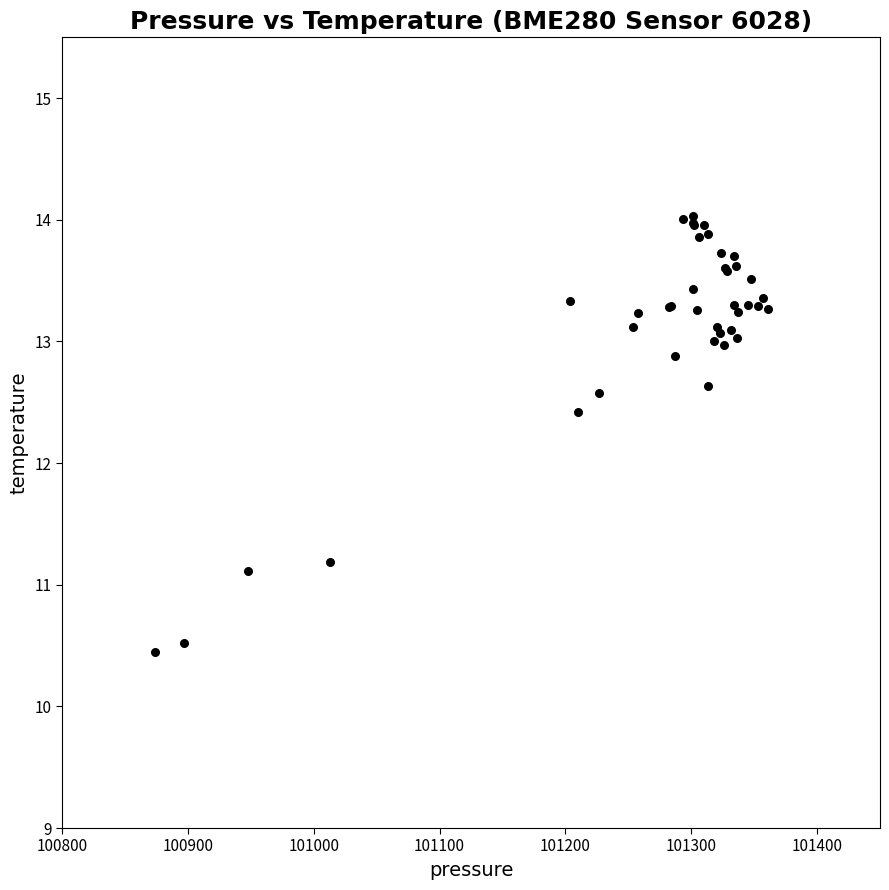

What Y value in the scatter plot is closest to 12?

12.4